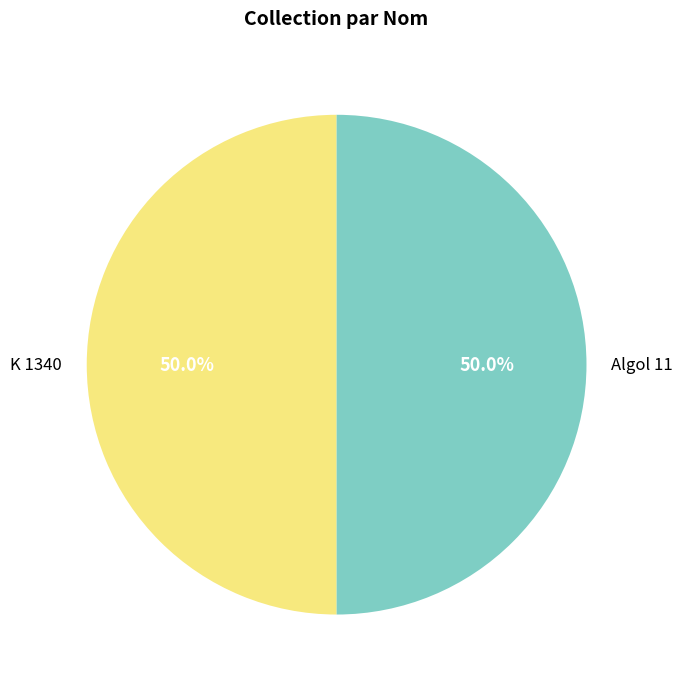

To the nearest percent, what is the combined percentage of K 1340 and Algol 11?

100%